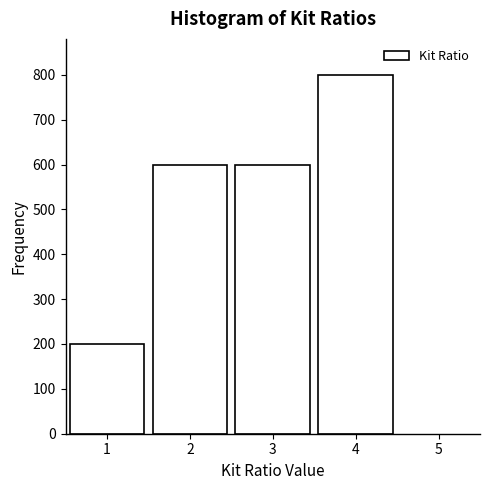

How tall is the bar that spans 1.5 to 2.5 on the x-axis? The values are not printed on the chart, so give them approximately, as read against the axis.

600